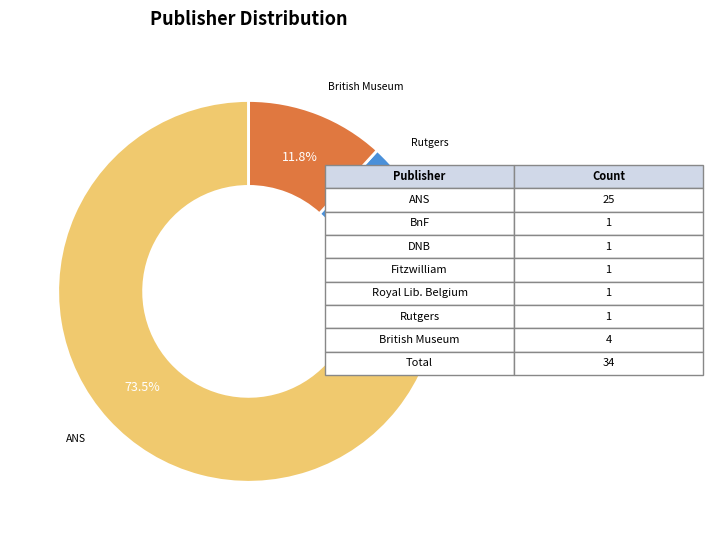

Is there any slice that represents more than half of the pie?

Yes